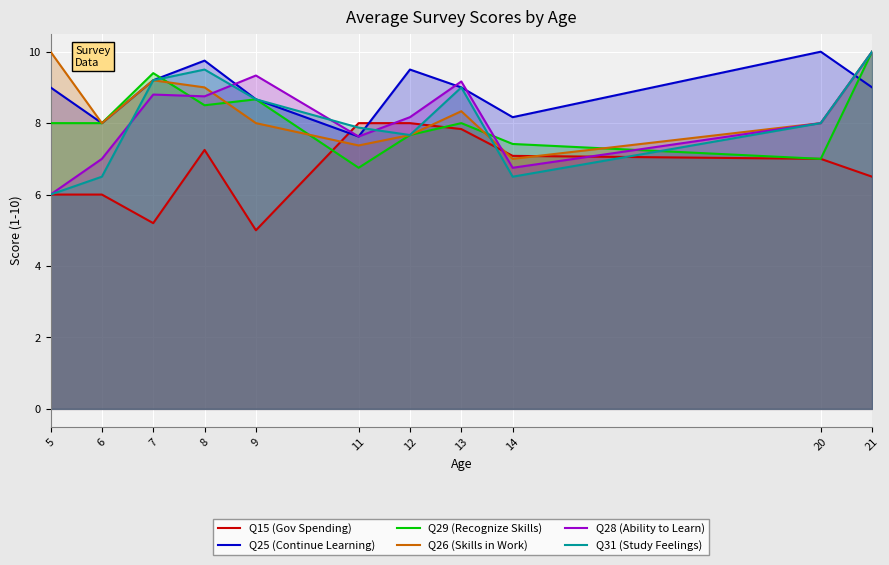

Which has a higher value, 9 or 11?

11